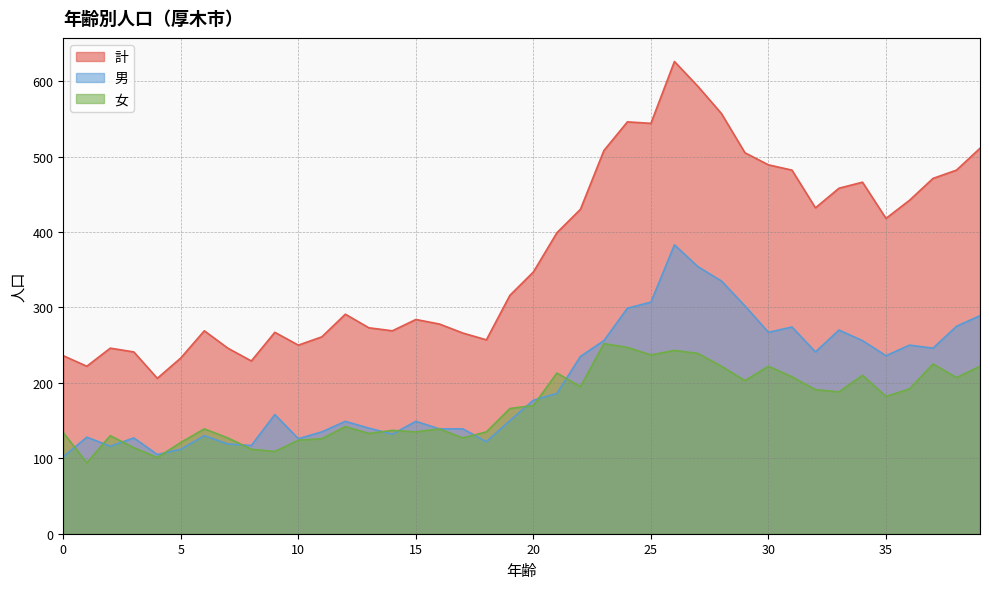

At which label is 女 closest to 173?

20